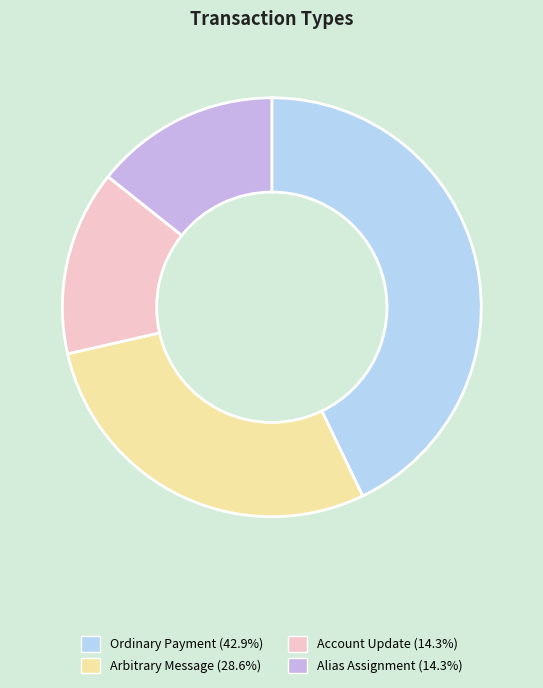

Does Arbitrary Message account for over 50% of the chart?

No